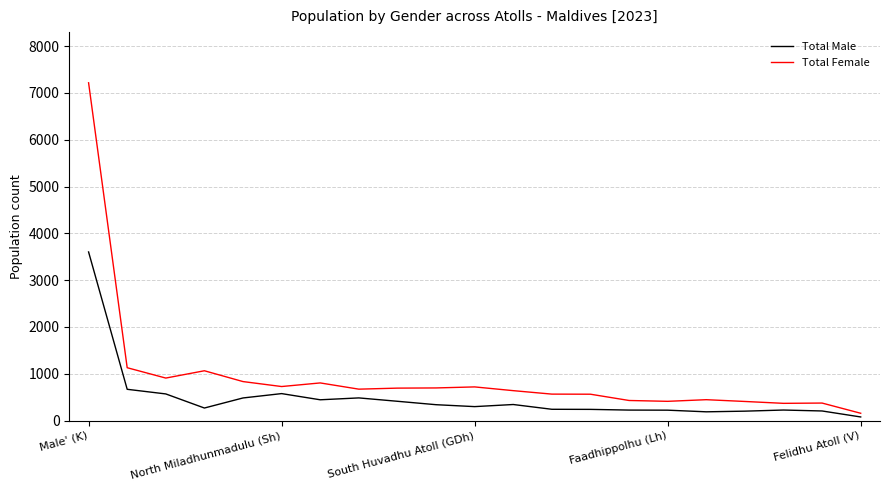

What is the maximum value for Total Female?

7216